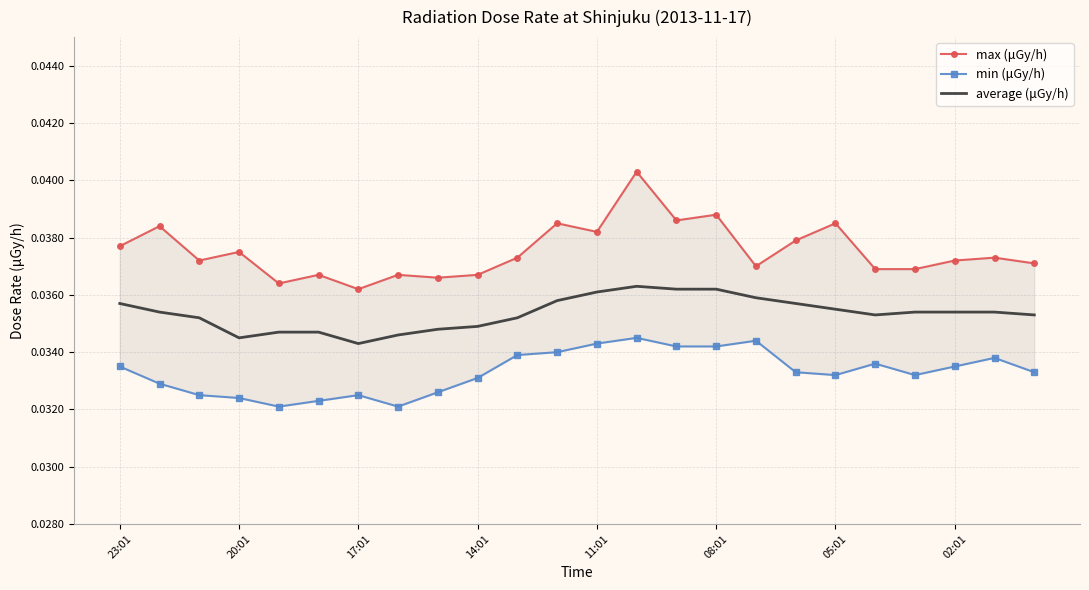

What is the total value across all series at 10?

0.1